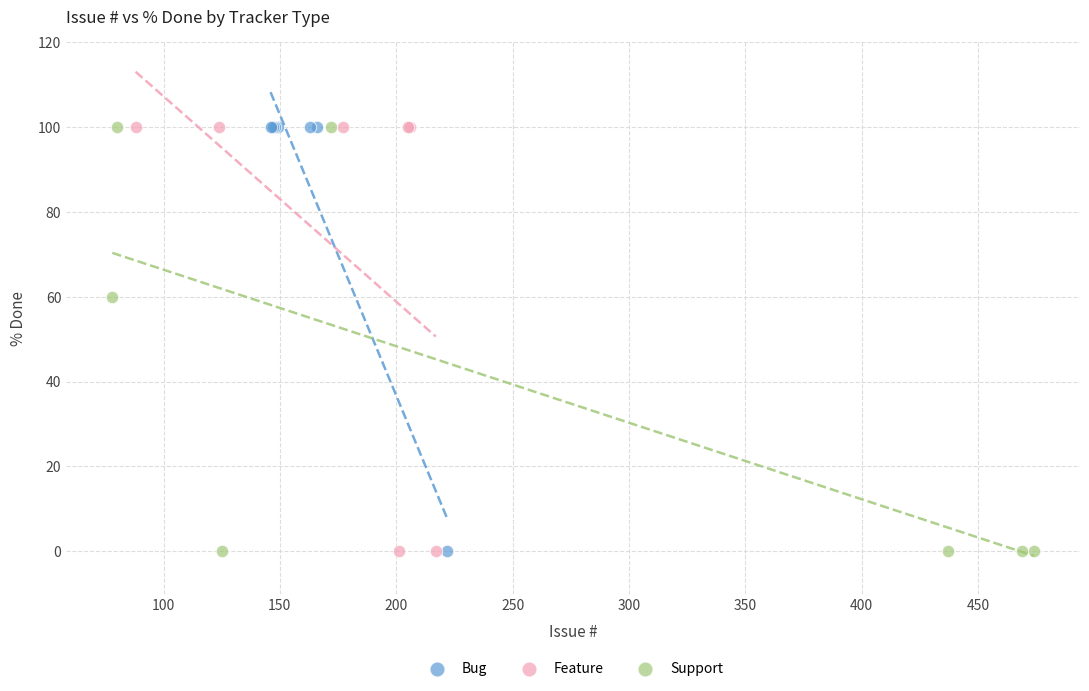

What are all the series names shown in the legend?

Bug, Feature, Support